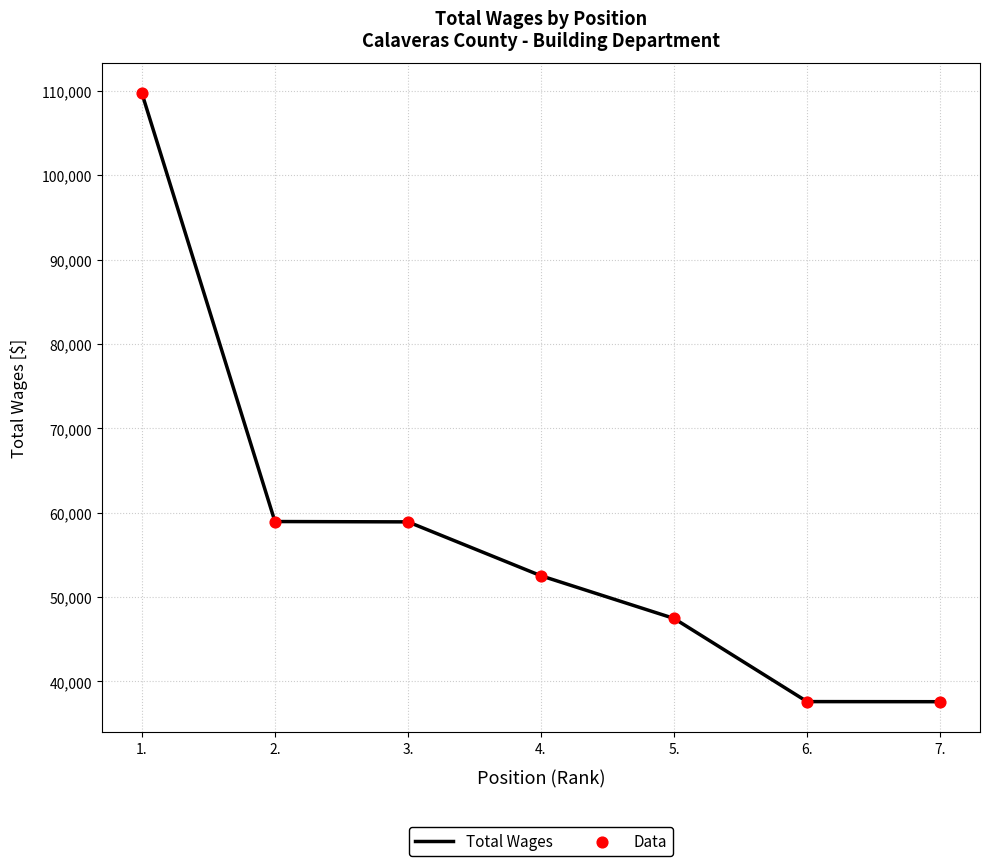

The value at 5. is 47474.0. True or false?

True